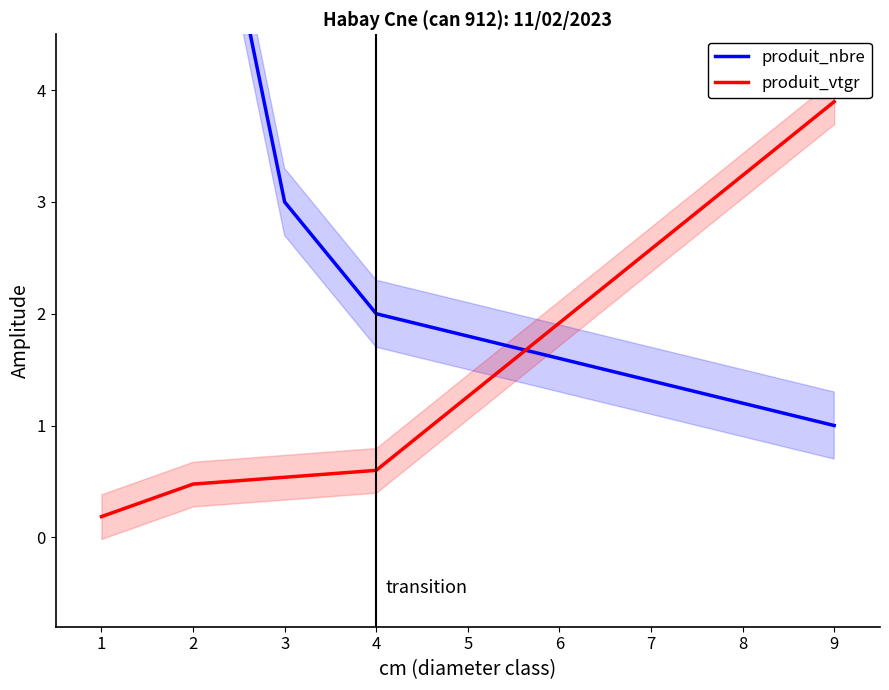

Reading left to right, transcribe all the data shown in this chart.

produit_nbre: 5.0	7.0	3.0	2.0	1.0
produit_vtgr: 0.2	0.5	0.5	0.6	3.9